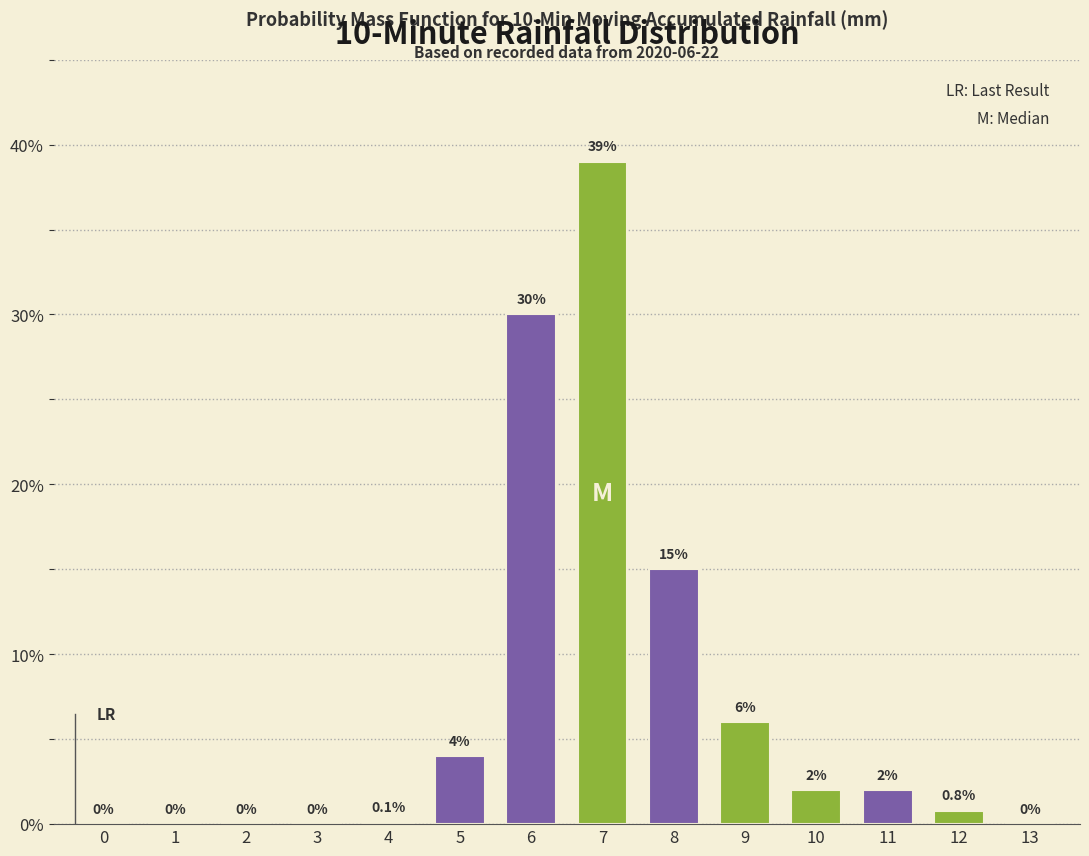

Reading right to left, what are all the values shown in this chart?

13=0.0	12=0.8	11=2.0	10=2.0	9=6.0	8=15.0	7=39.0	6=30.0	5=4.0	4=0.1	3=0.0	2=0.0	1=0.0	0=0.0